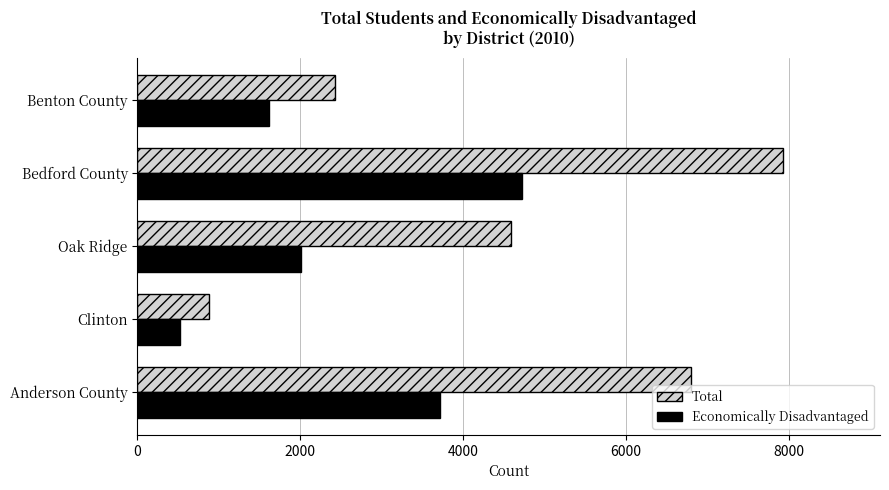

What is the sum of the Economically Disadvantaged values at Bedford County and Clinton?

5244